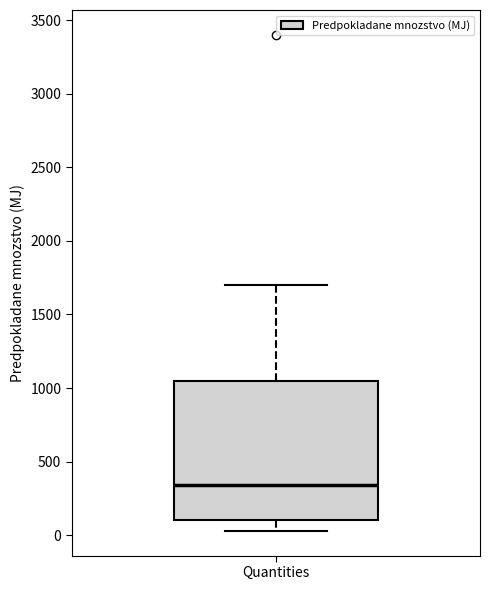

Read this box plot against the y-axis: the position of the median line, the range covered by the box, and the ends of both whiskers. The values are not printed on the chart, so give them approximately, as read against the axis.

median 350, box 100 to 1050, whiskers 50 to 1700